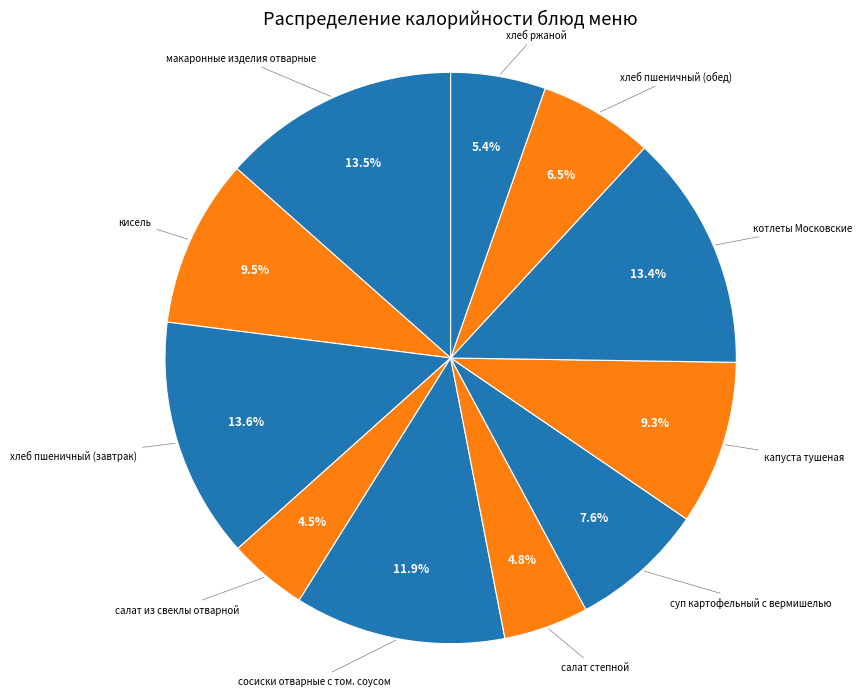

To the nearest percent, what is the difference between the largest and smallest slice percentages?

9%